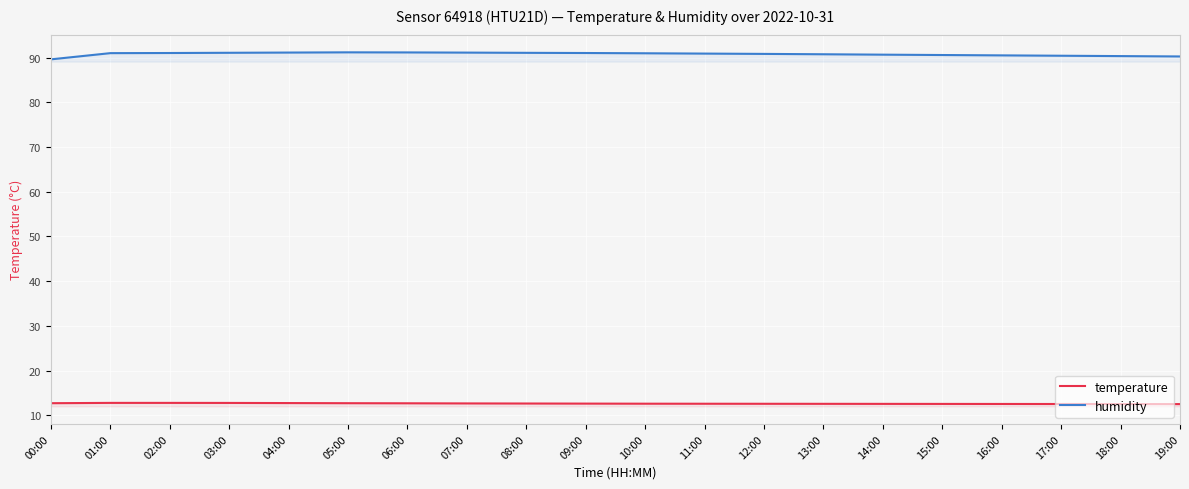

What is the label of the 3rd point from the right?

17:00